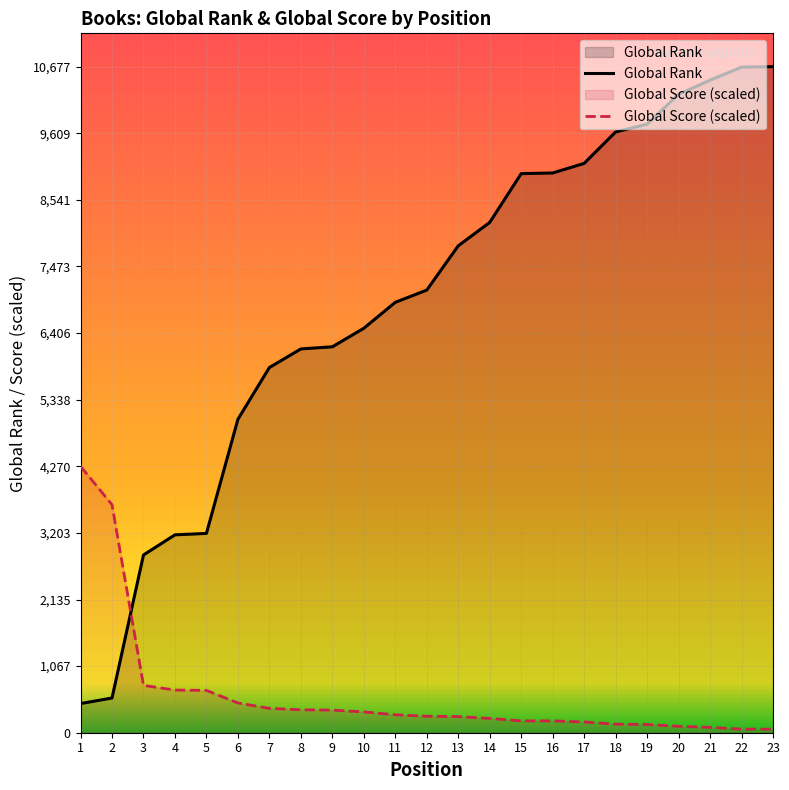

What is the difference between the maximum and second lowest values in the Global Rank series?

10121.0